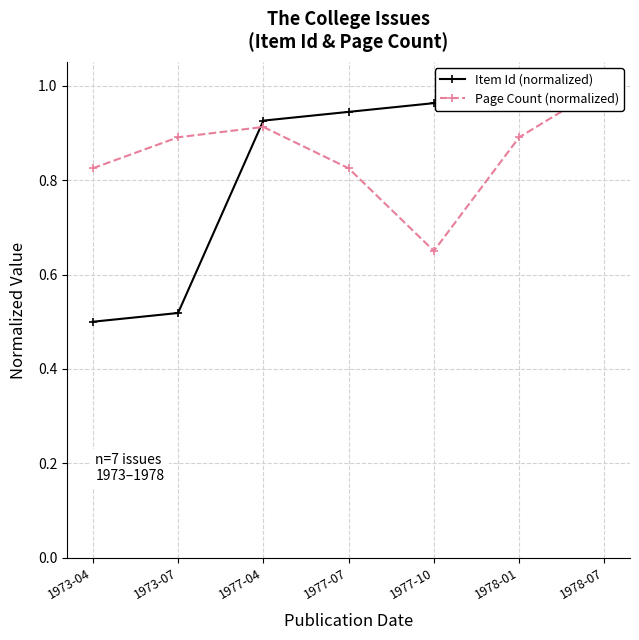

Rank the series by their average value, from highest to lowest.

Page Count (normalized), Item Id (normalized)